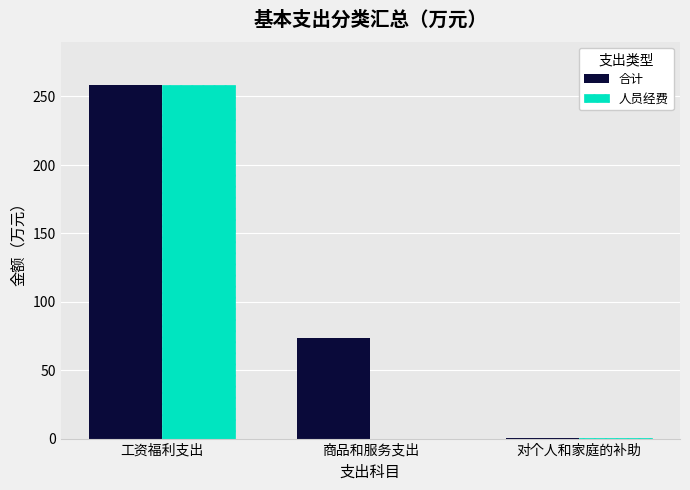

What value does the 合计 series have at 商品和服务支出?

73.4